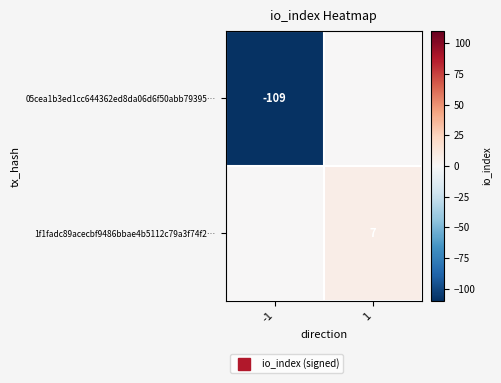

Where is 05cea1b3ed1cc644362ed8da06d6f50abb79395… nearest to the value -54?

1